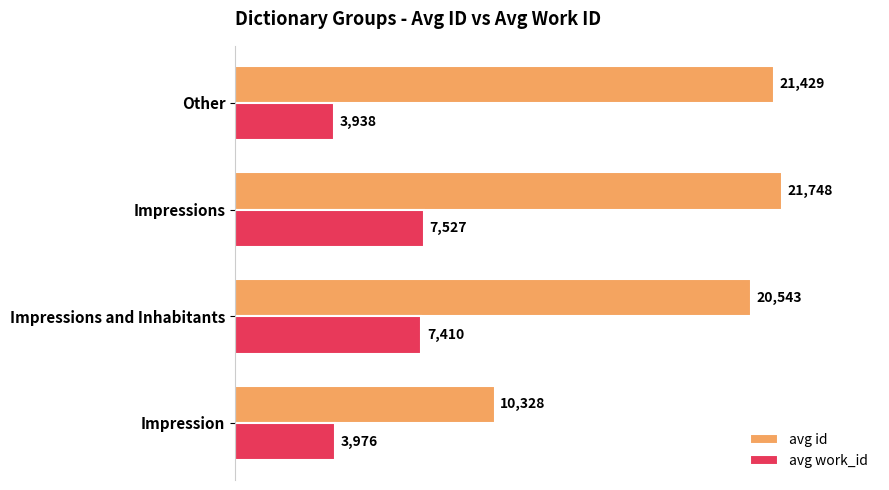

Which series has the largest range (max minus min)?

avg id